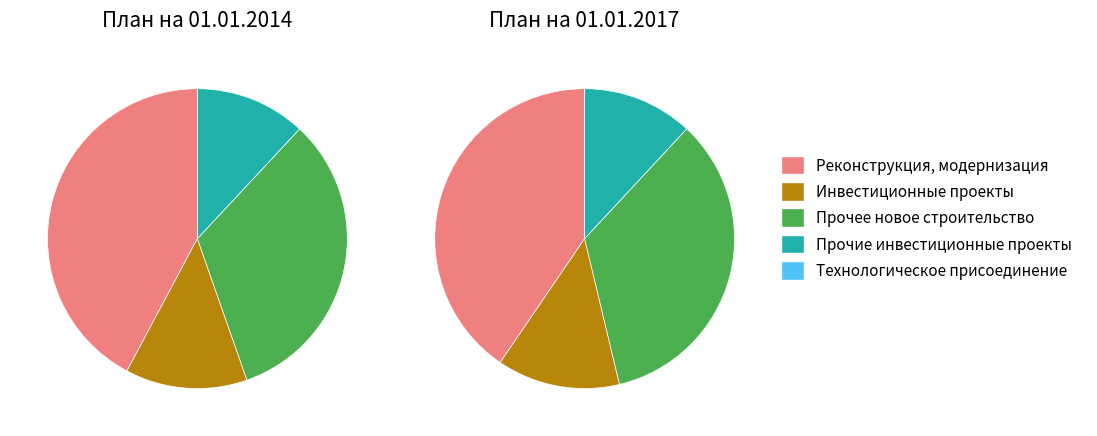

What is the largest slice in the pie chart?

Реконструкция, модернизация